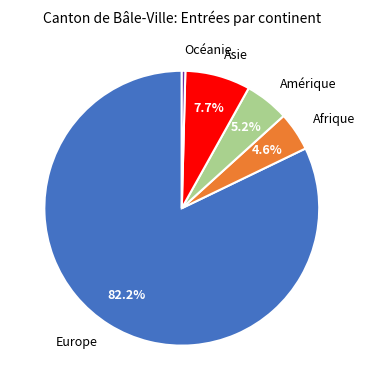

Which slice is the smallest?

Océanie